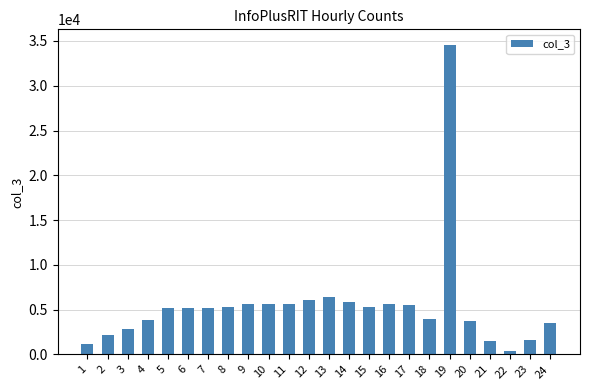

What is the change in value from 11 to 14?

+207